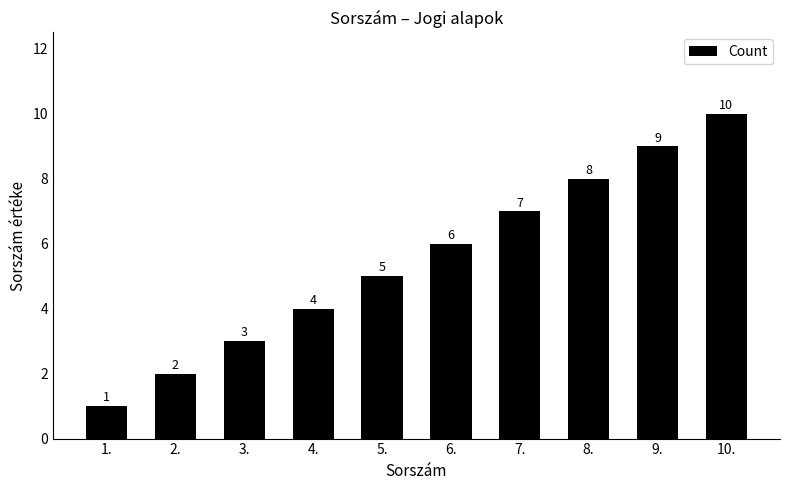

How many values are below 6?

5